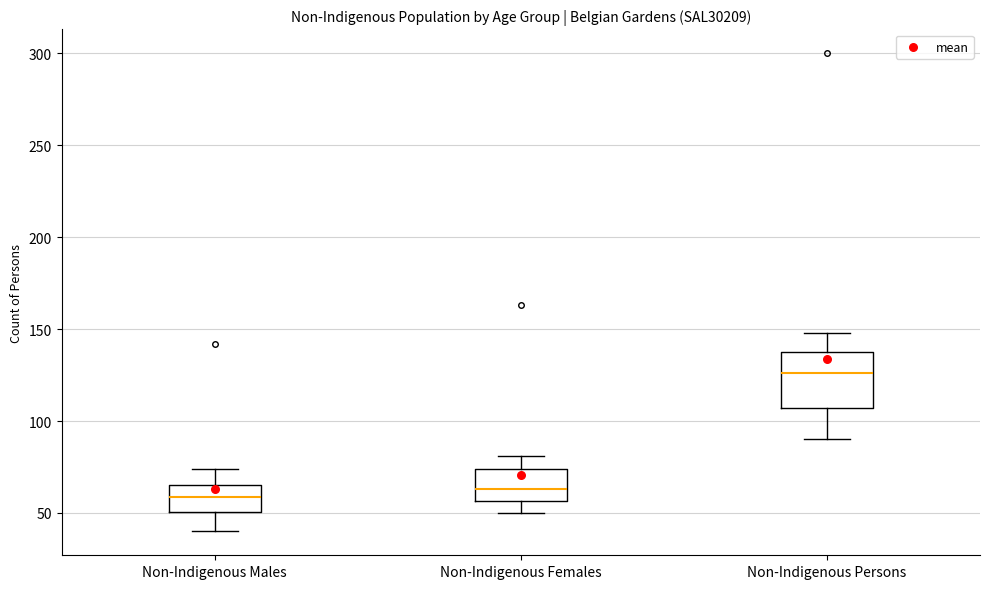

Reading left to right, read every box against the y-axis: the position of its median line, the range the box covers, and the ends of its whiskers. The values are not printed on the chart, so give them approximately, as read against the axis.

Non-Indigenous Males: median 60, box 50 to 65, whiskers 40 to 75
Non-Indigenous Females: median 65, box 55 to 75, whiskers 50 to 80
Non-Indigenous Persons: median 125, box 105 to 140, whiskers 90 to 150